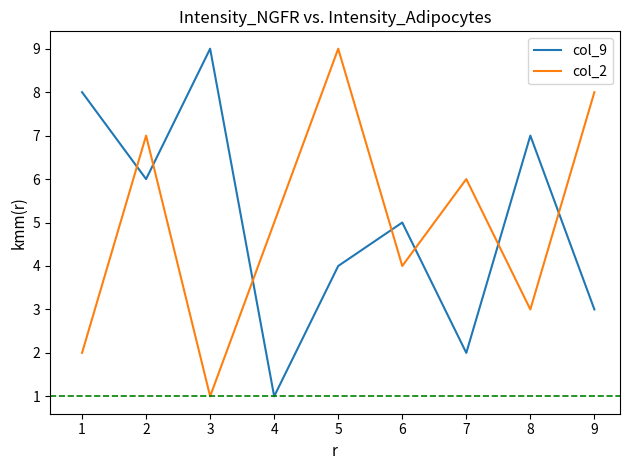

Between which two adjacent categories do col_9 and col_2 first intersect?

1 and 2